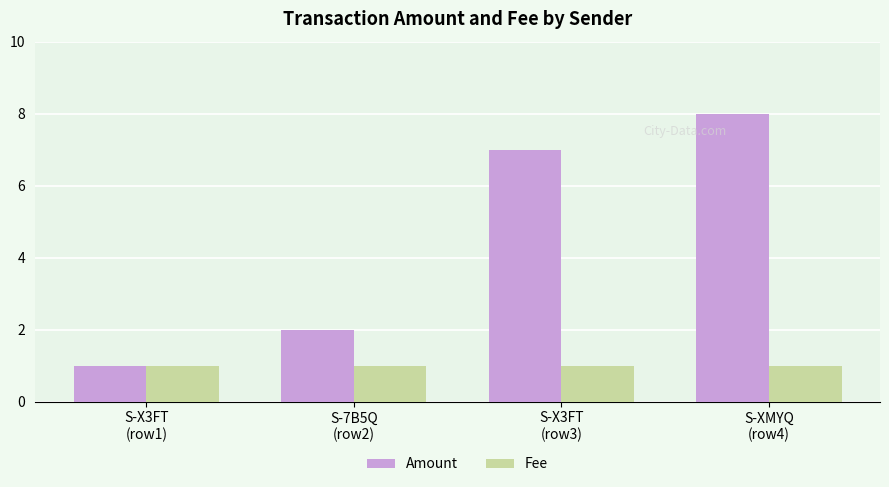

What is the value of the Fee bar at the 1st from the left?

1.0